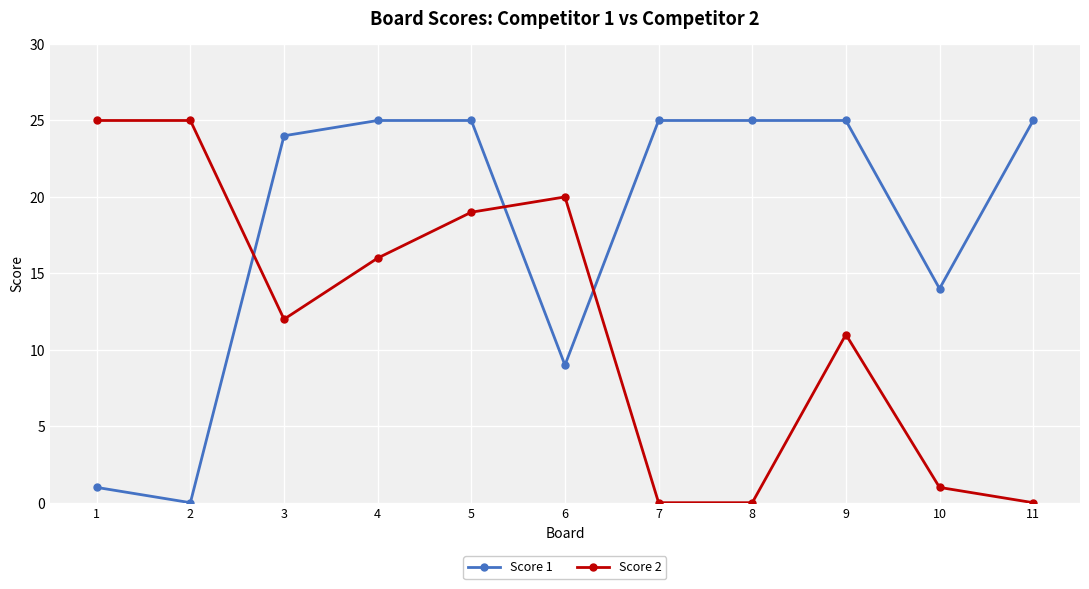

At how many categories does at least one series exceed 11?

11